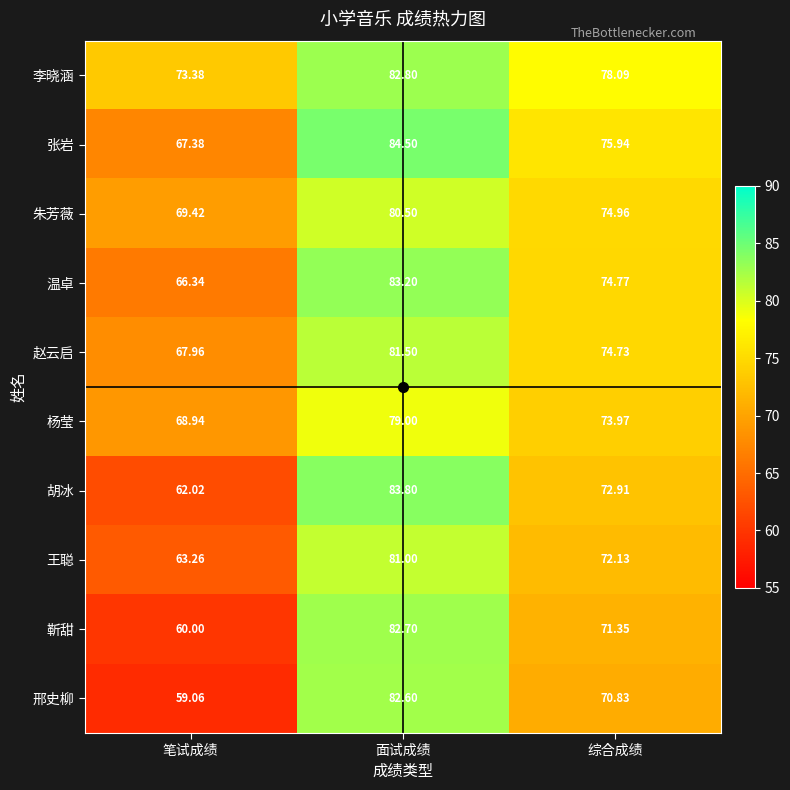

At which label does 邢史柳 reach its minimum?

笔试成绩